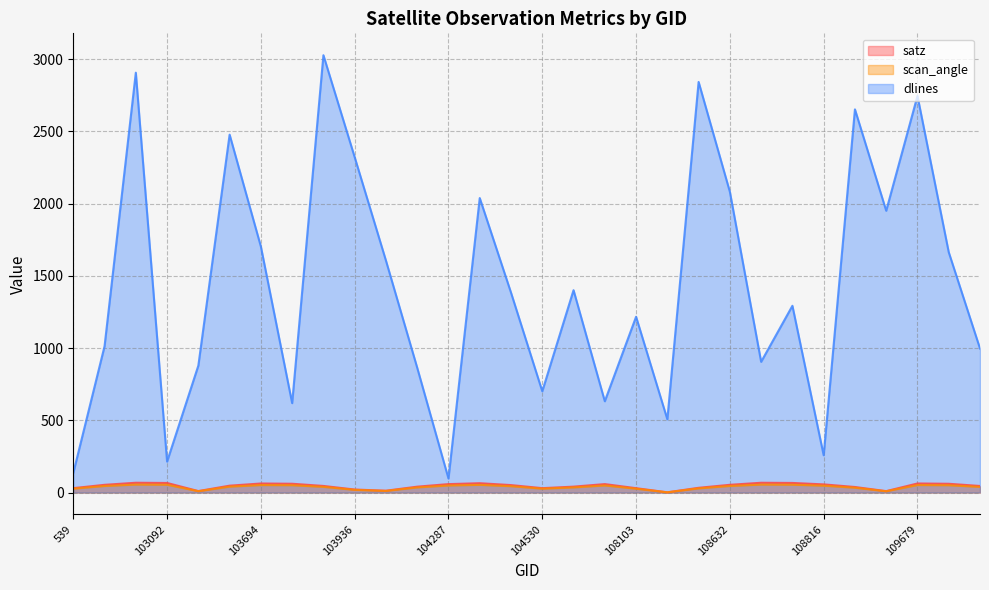

The value of satz at 104054 is 12.6. True or false?

True